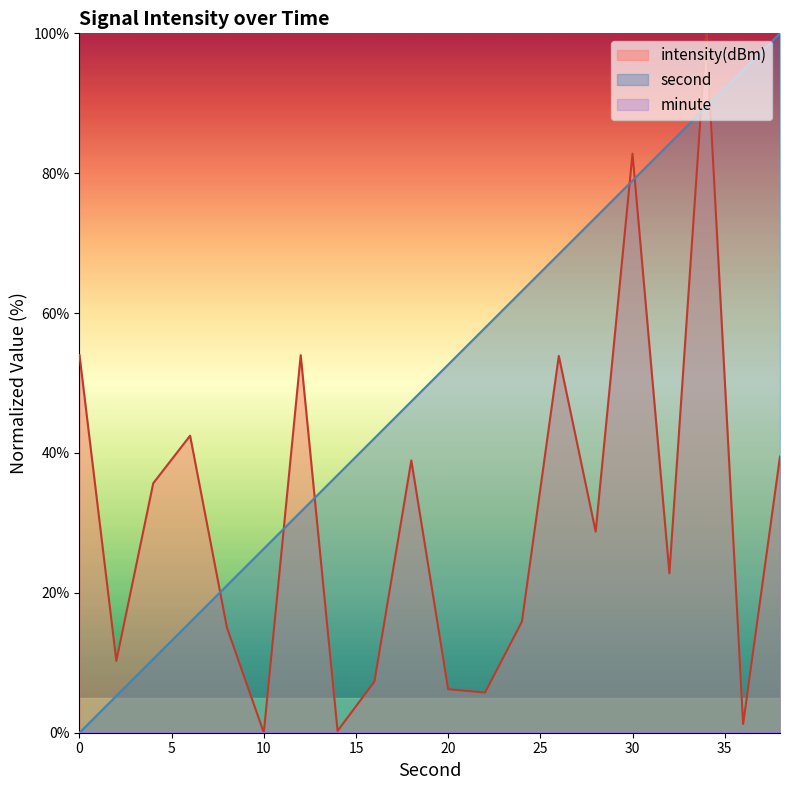

True or false: second has more than 0 interior local peaks.

False